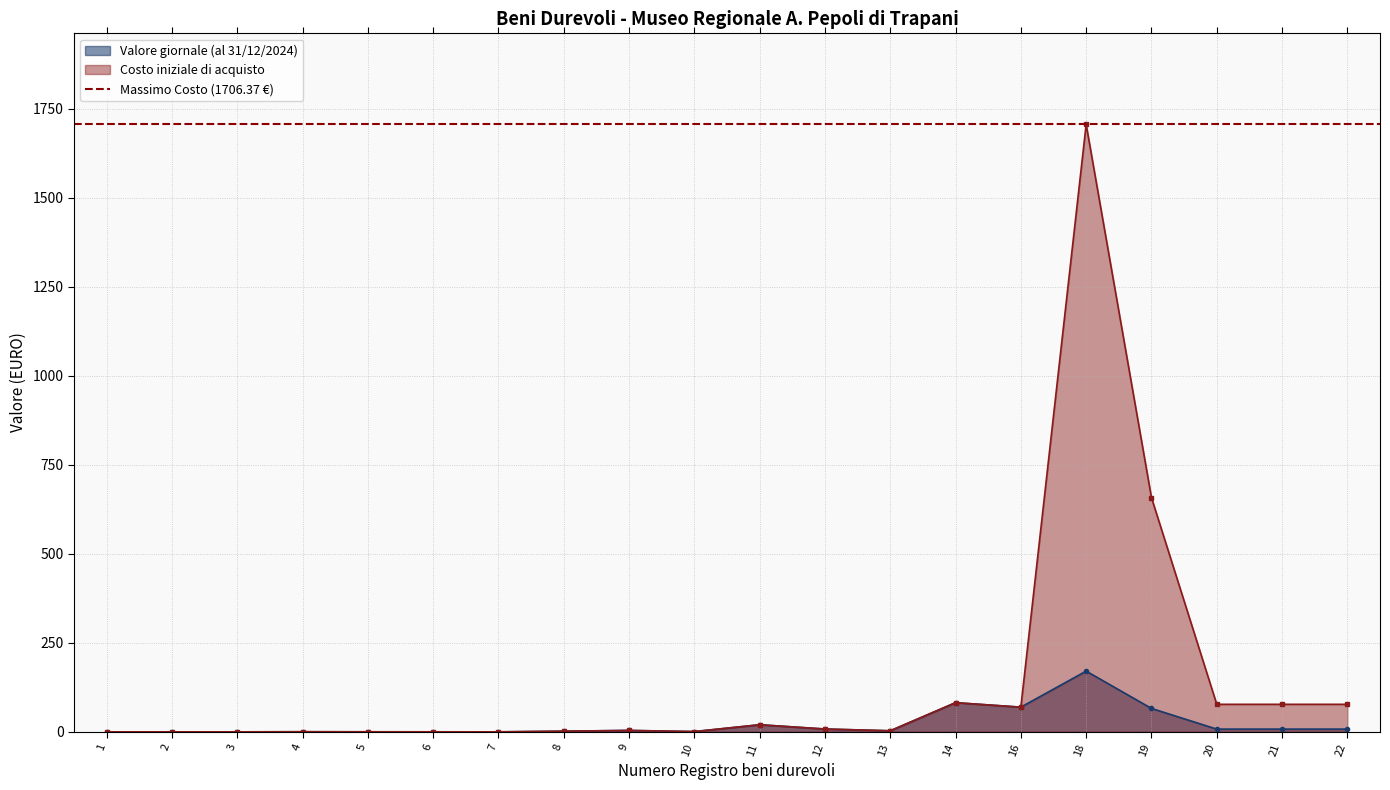

True or false: Valore giornale (al 31/12/2024) and Costo iniziale di acquisto intersect in this chart.

False